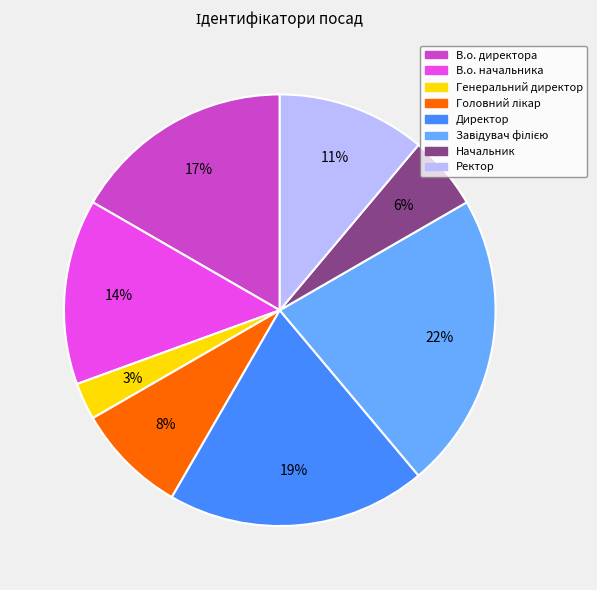

Between Начальник and В.о. начальника, which is larger?

В.о. начальника